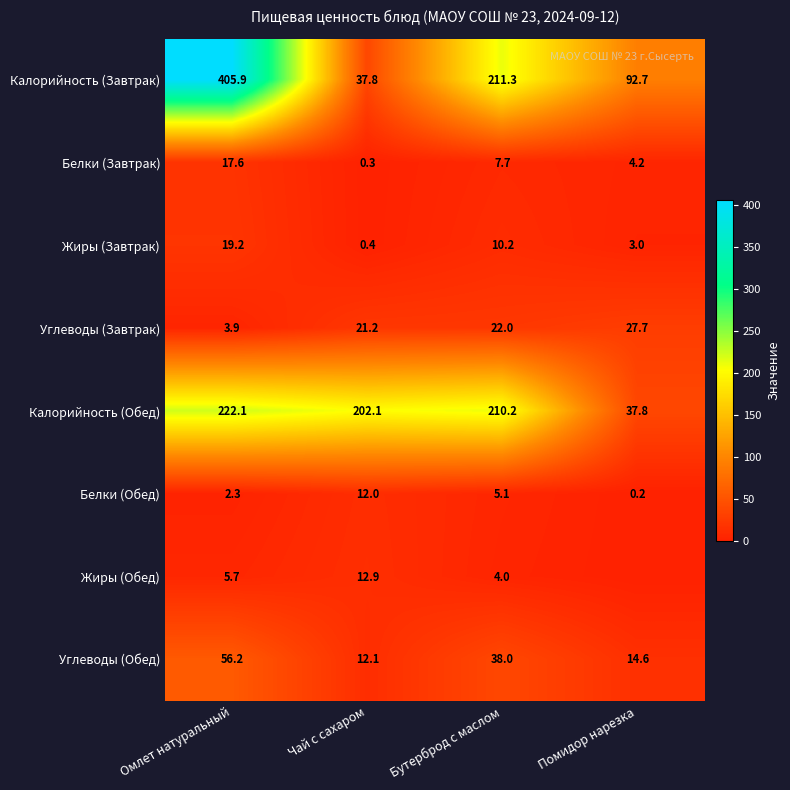

Is it true that Углеводы (Завтрак) equals 1.8 at Омлет натуральный?

False